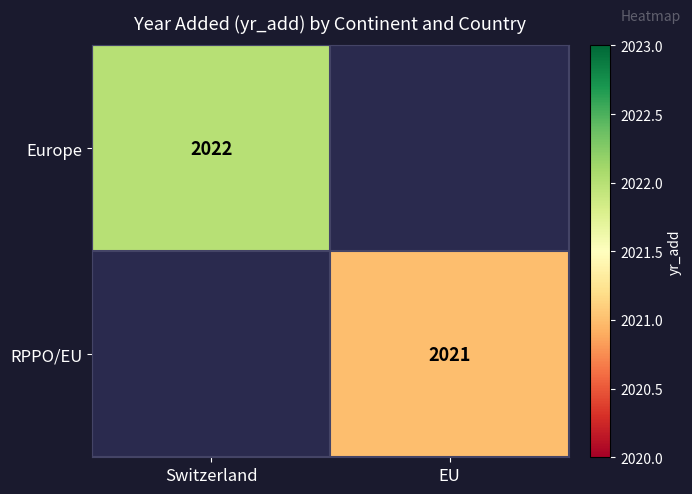

Is the value of RPPO/EU at EU greater than the value of Europe at Switzerland?

No